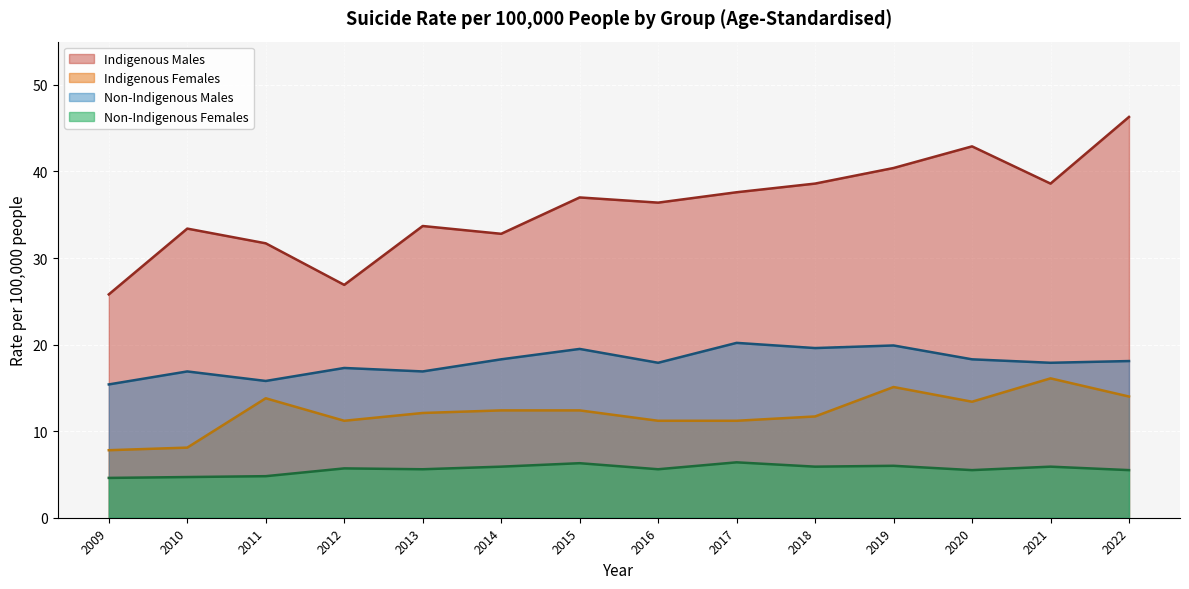

What is the difference between the maximum and second lowest values in the Indigenous Males series?

19.4